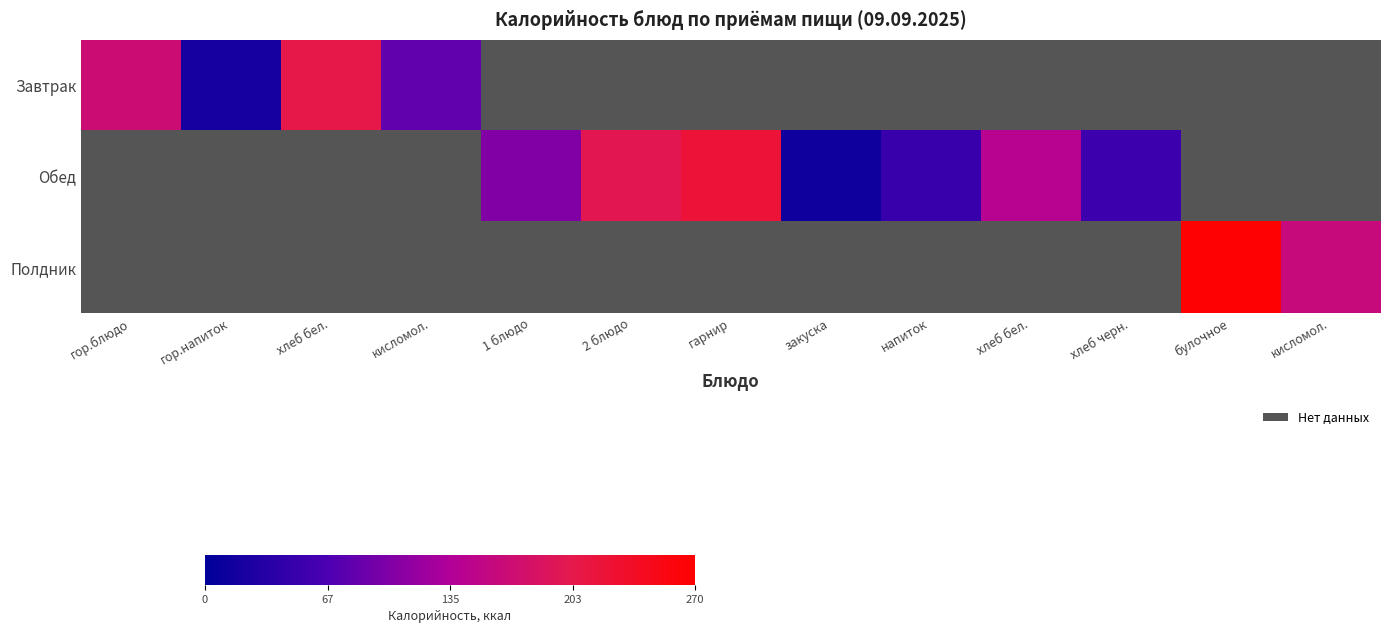

At how many categories does at least one series exceed 120?

7